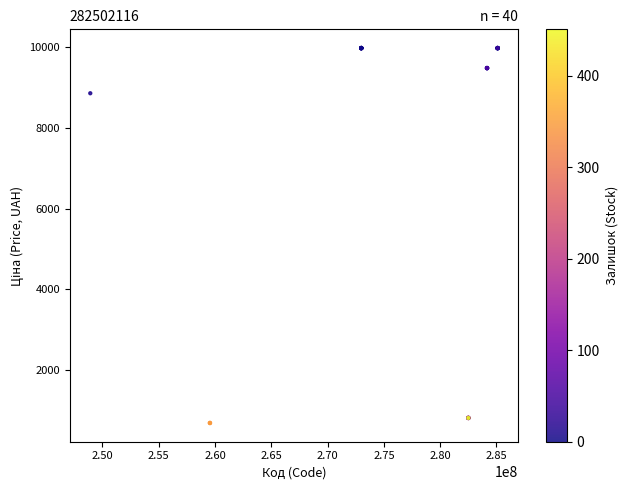

What Y value in the scatter plot is closest to 5334?

8856.7